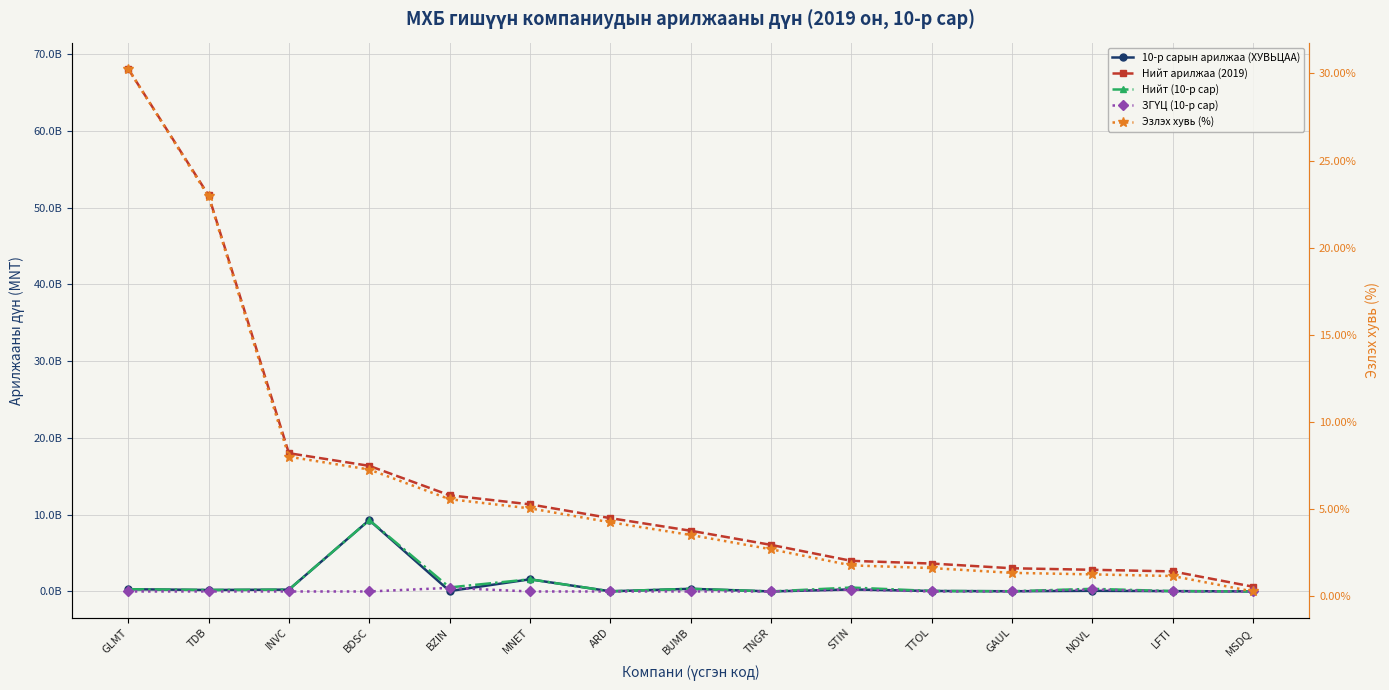

True or false: Нийт (10-р сар) and 10-р сарын арилжаа (ХУВЬЦАА) intersect in this chart.

False